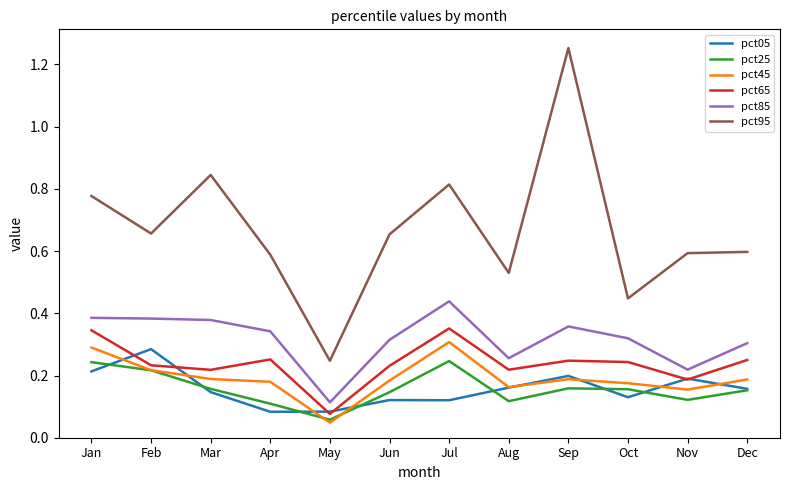

Is the value of pct65 at Apr greater than the value of pct95 at Nov?

No